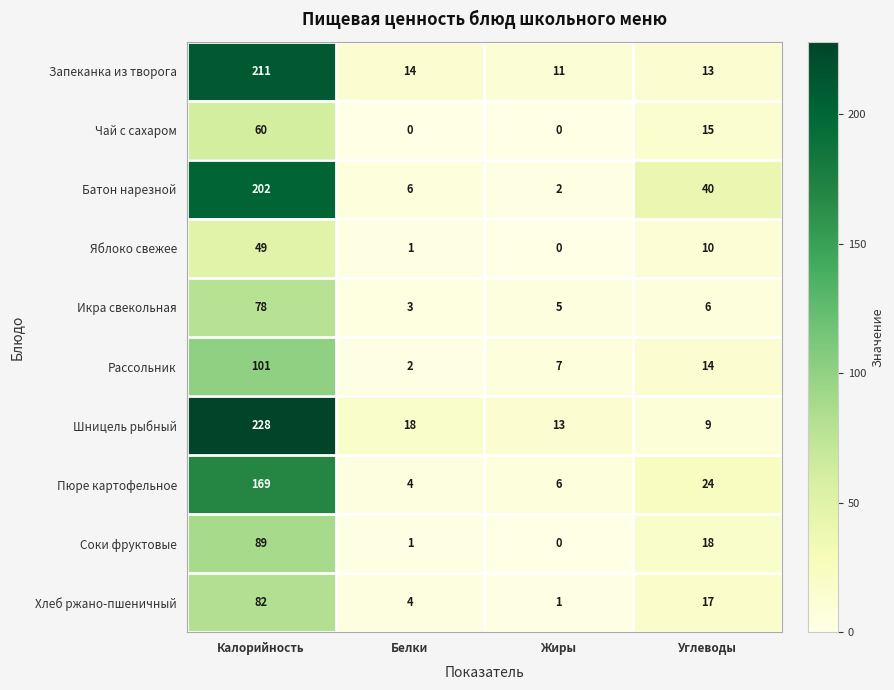

Between Жиры and Углеводы, which series saw the biggest shift?

Батон нарезной